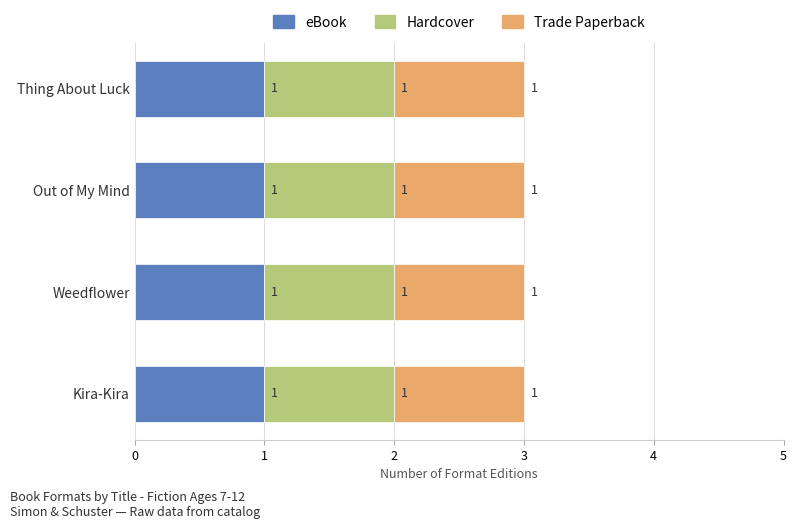

What is the label of the 4th bar from the left?

Kira-Kira